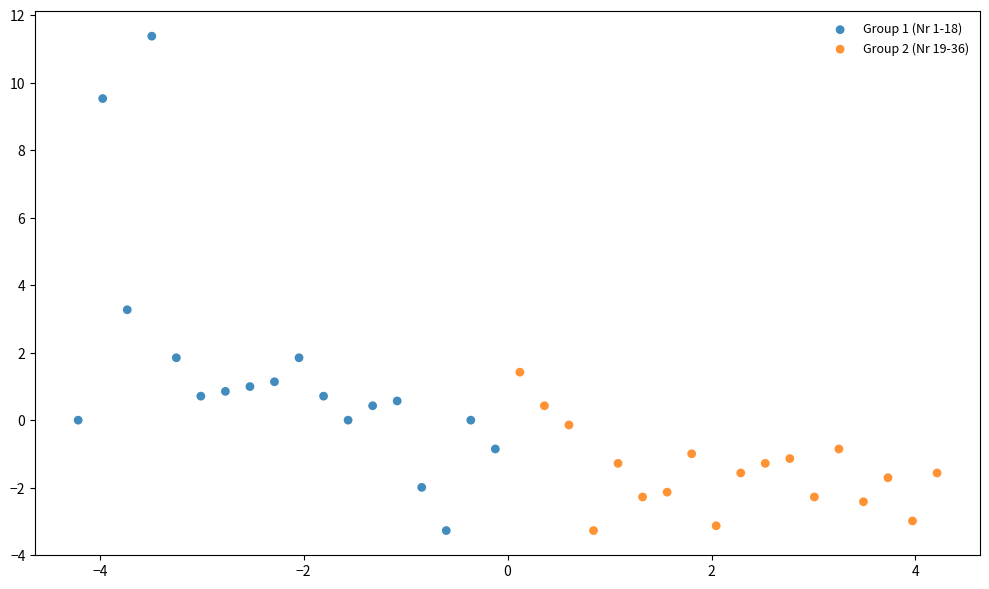

What are all the series names shown in the legend?

Group 1 (Nr 1-18), Group 2 (Nr 19-36)